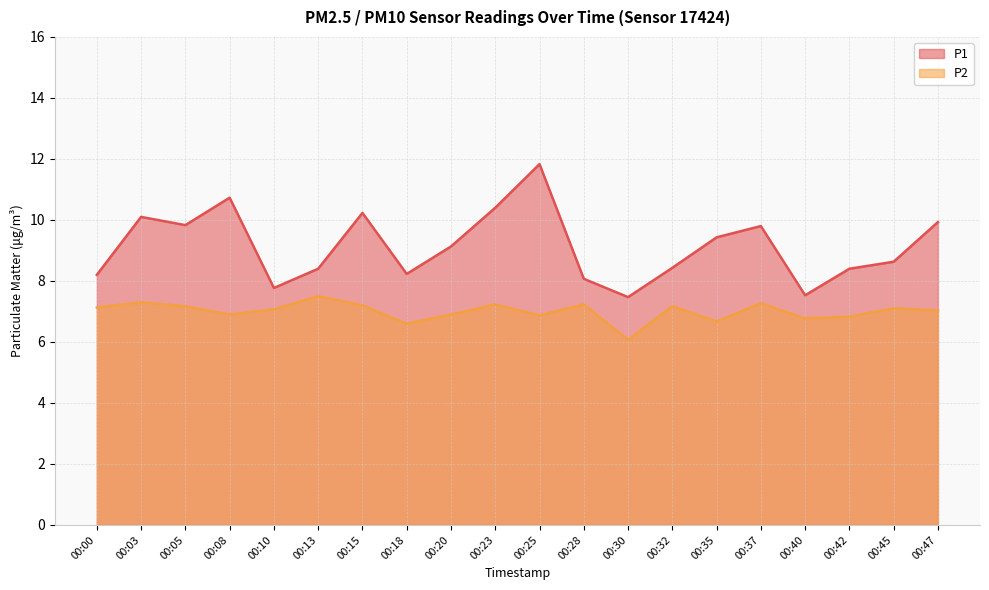

What are all the series names shown in the legend?

P1, P2